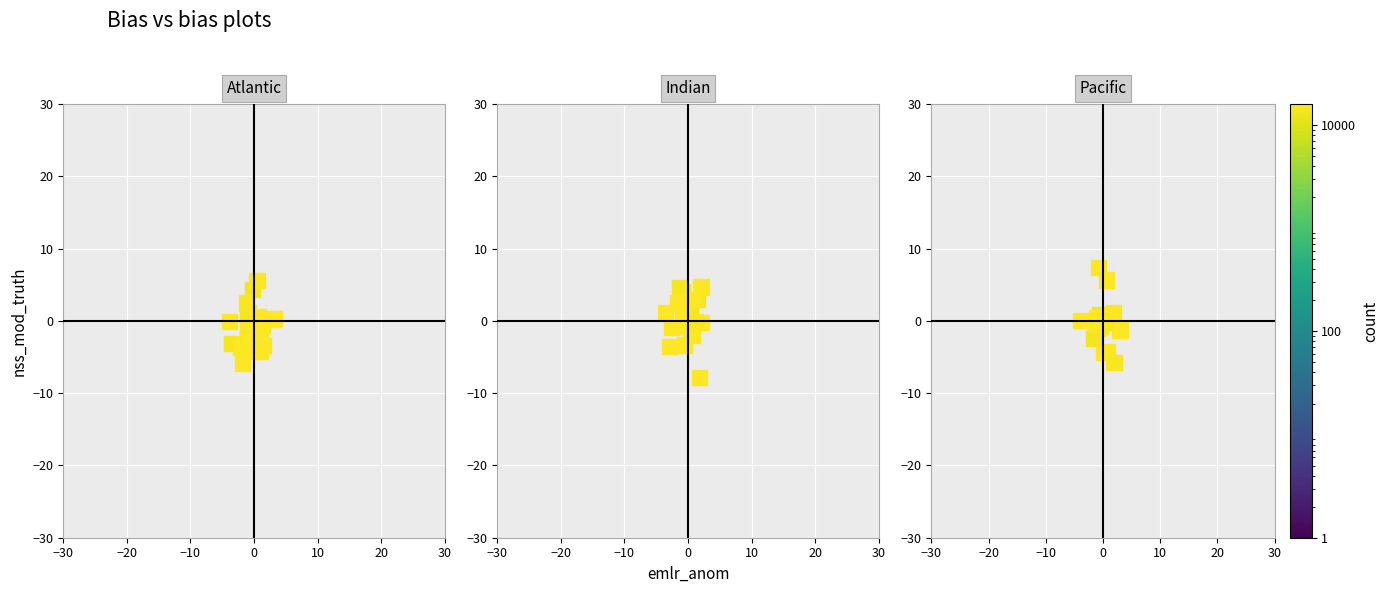

The Atlantic series shows 0.3 at 0. True or false?

False